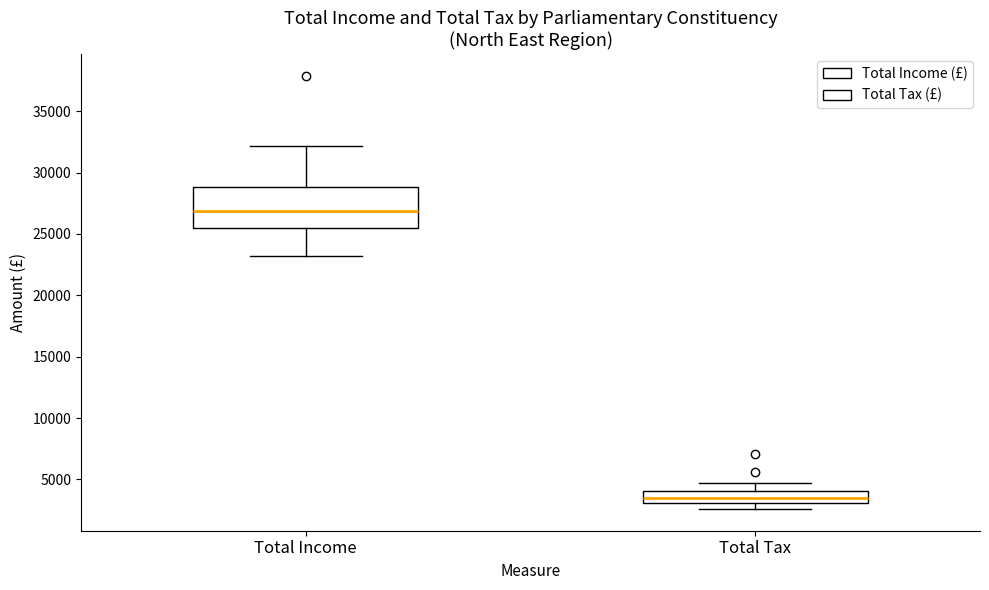

Reading left to right, read every box against the y-axis: the position of its median line, the range the box covers, and the ends of its whiskers. The values are not printed on the chart, so give them approximately, as read against the axis.

Total Income: median 27000, box 25500 to 29000, whiskers 23000 to 32000
Total Tax: median 3500, box 3000 to 4000, whiskers 2500 to 4500